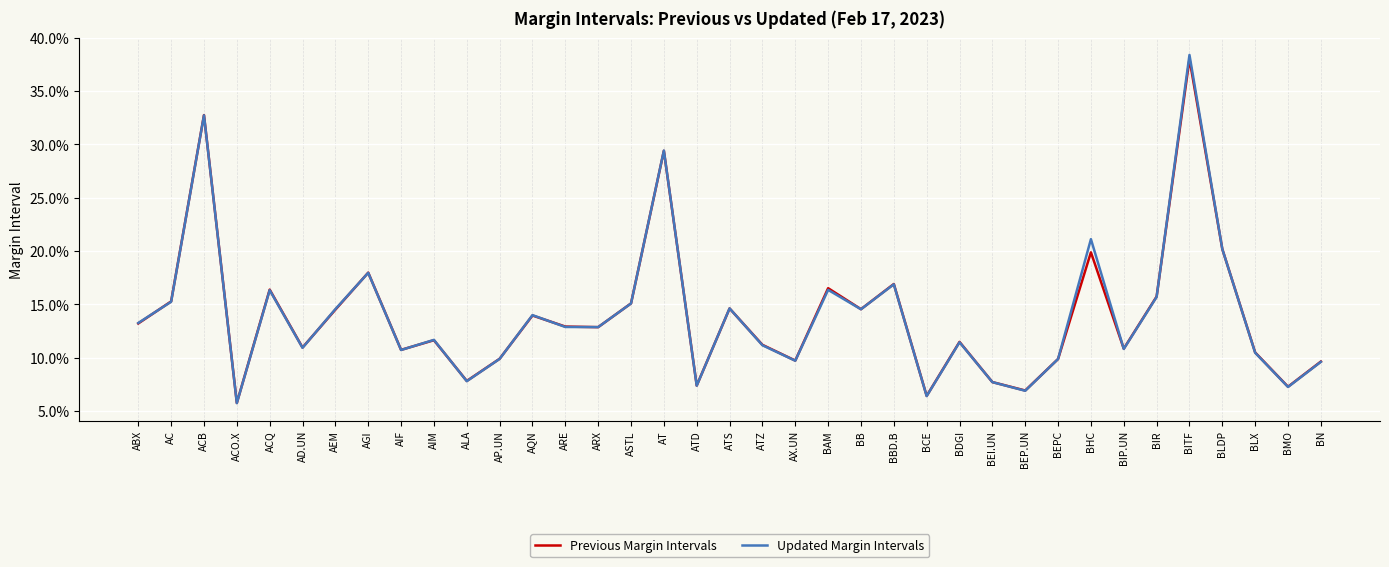

Count the Previous Margin Intervals values in the range 0 to 1.

37